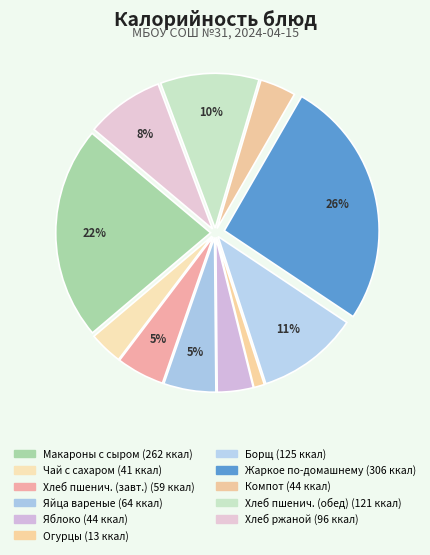

Count the number of slices in the pie.

11